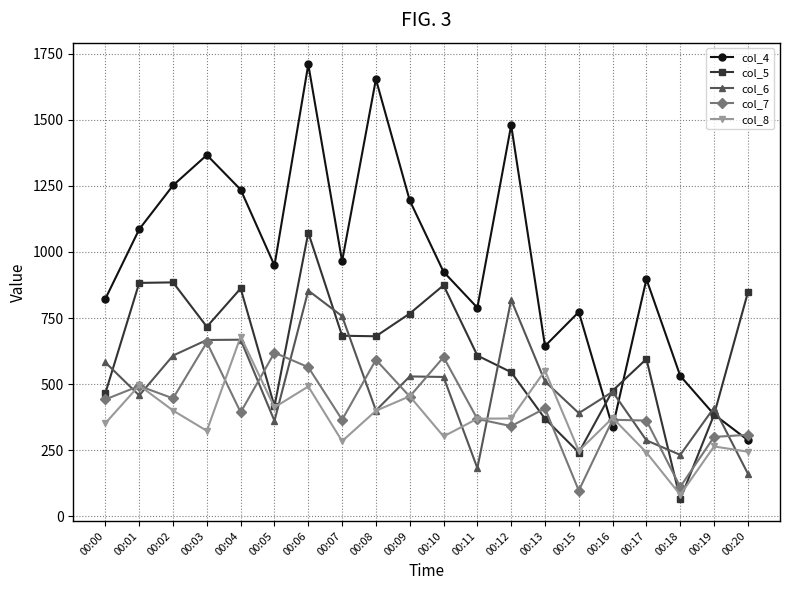

Is the value of col_8 at 00:13 greater than the value of col_5 at 00:15?

Yes